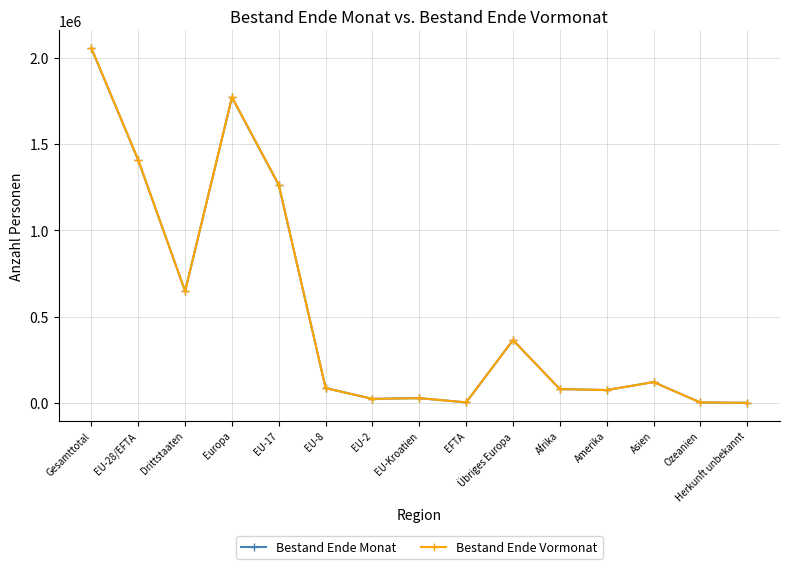

Which series has the largest range (max minus min)?

Bestand Ende Vormonat